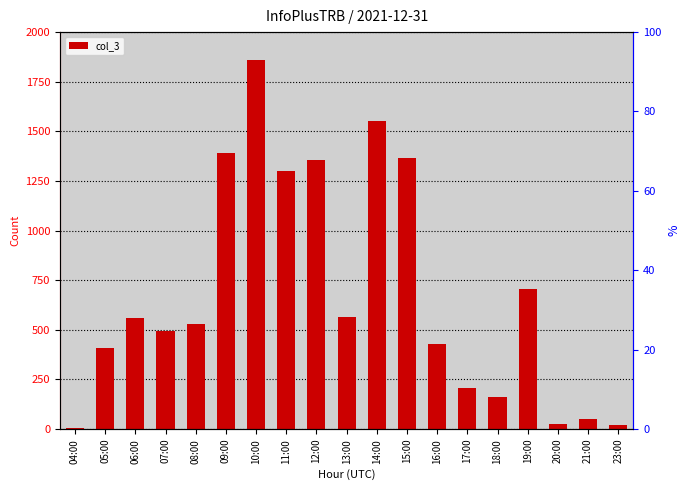

Is it true that the value at 09:00 is 742?

False